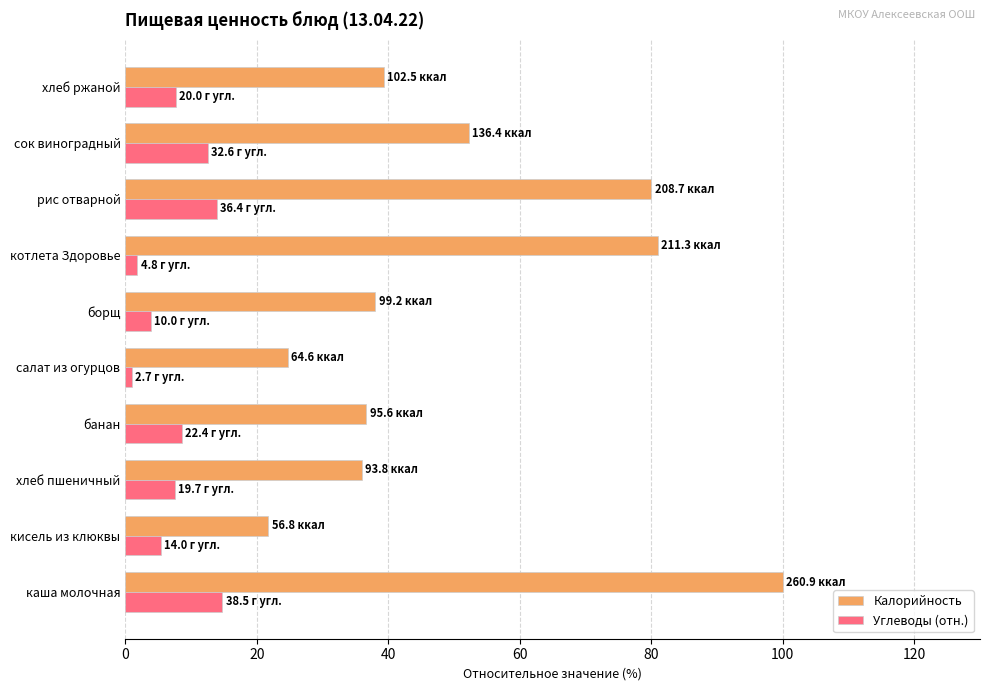

Rank the series by their average value, from highest to lowest.

Калорийность, Углеводы (отн.)